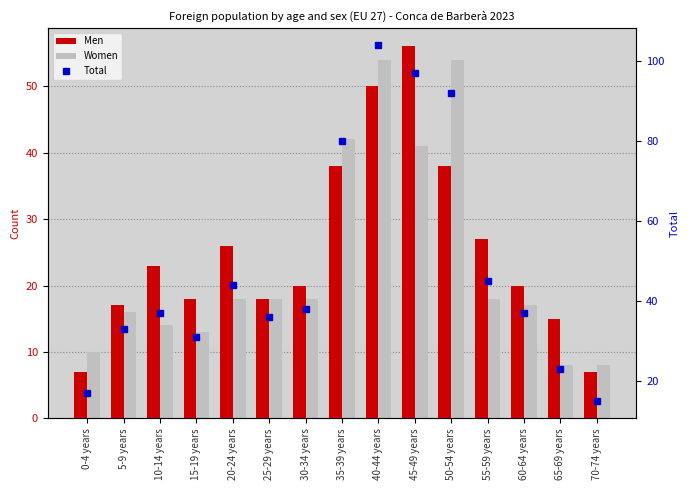

What is the total value across all series at 30-34 years?

76